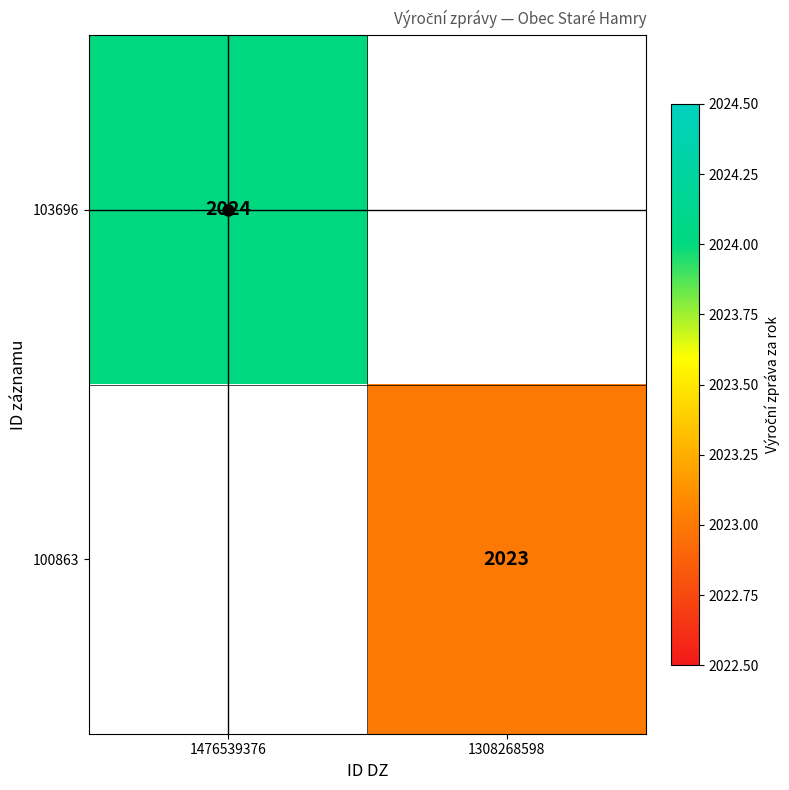

At how many categories does at least one series exceed 2023?

1